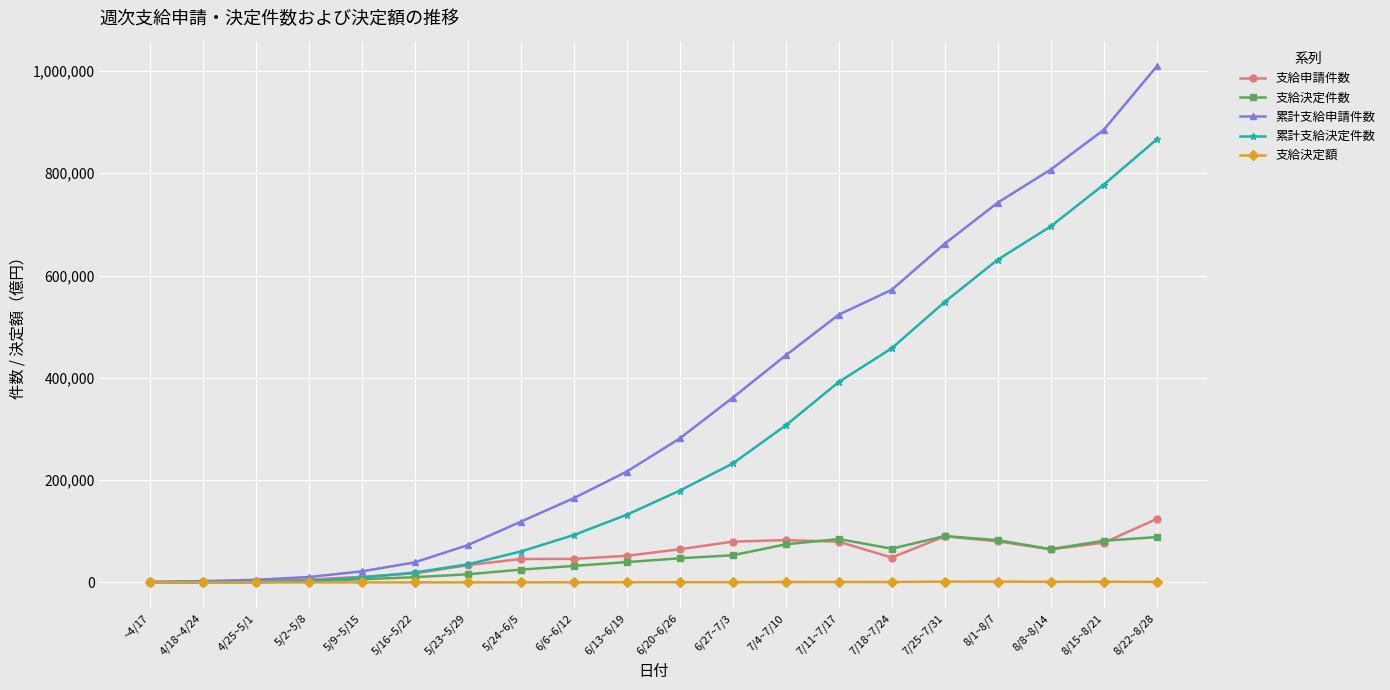

What is the label of the 7th point from the left?

5/23~5/29